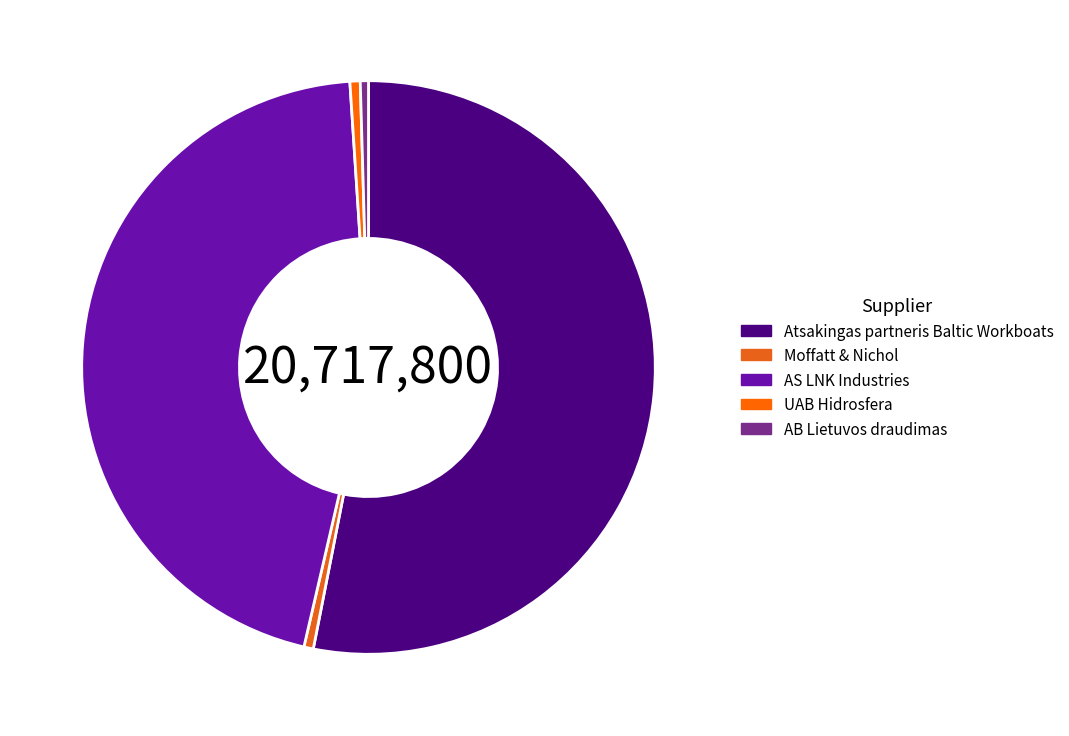

How many slices are in this pie chart?

5